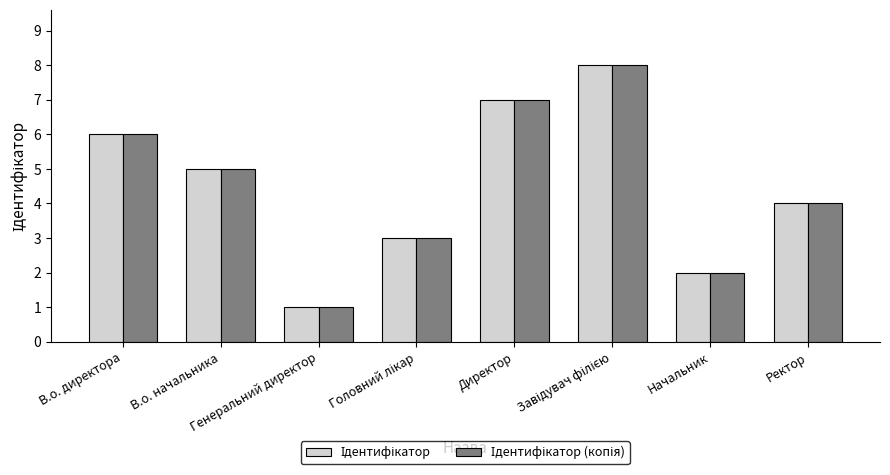

What is the label of the 4th bar from the left?

Головний лікар